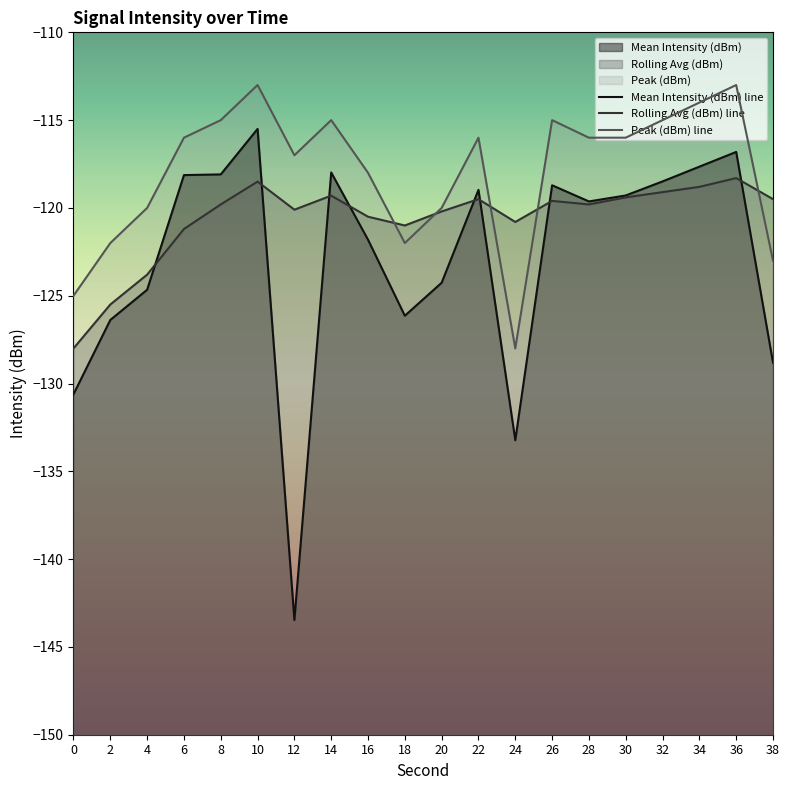

The value of Mean Intensity (dBm) line at 34 is -174.1. True or false?

False